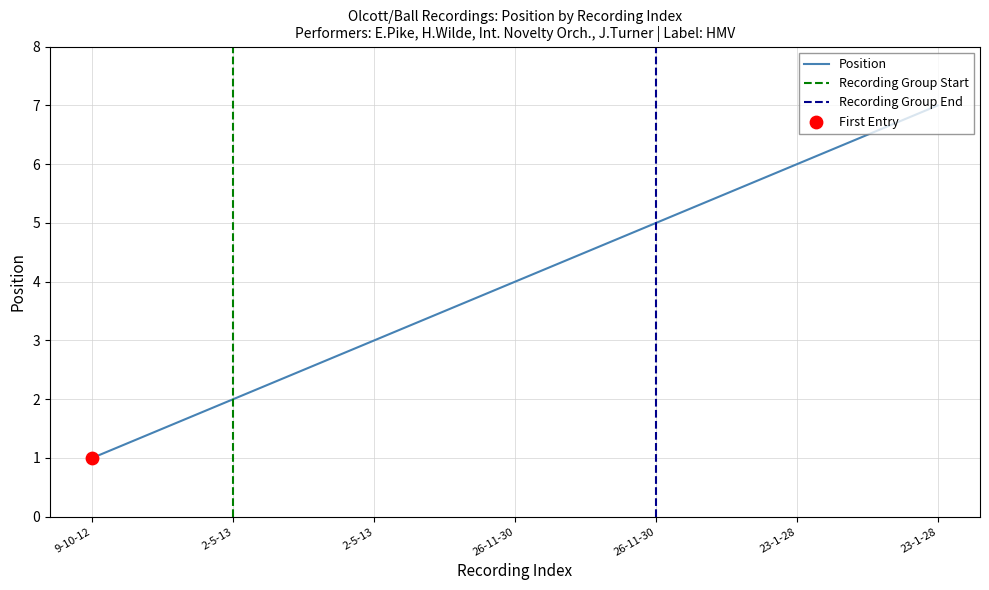

What is the ratio of the value at 23-1-28 to the value at 9-10-12?

6.0